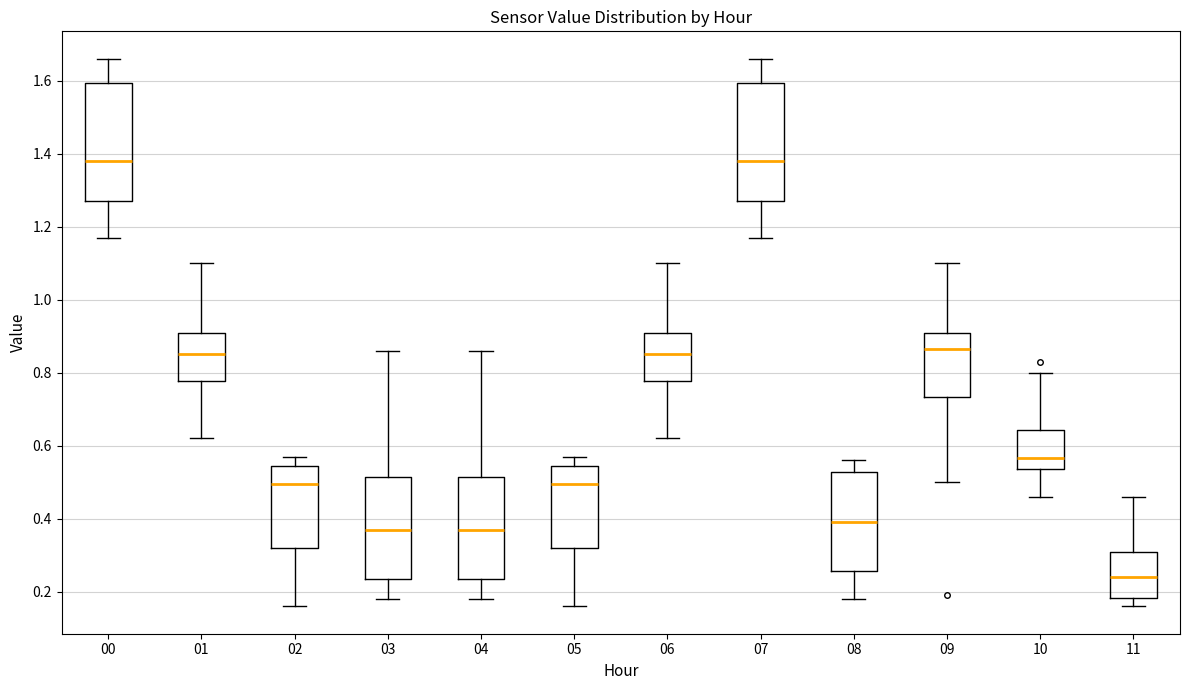

Which box's median line is the lowest?

11